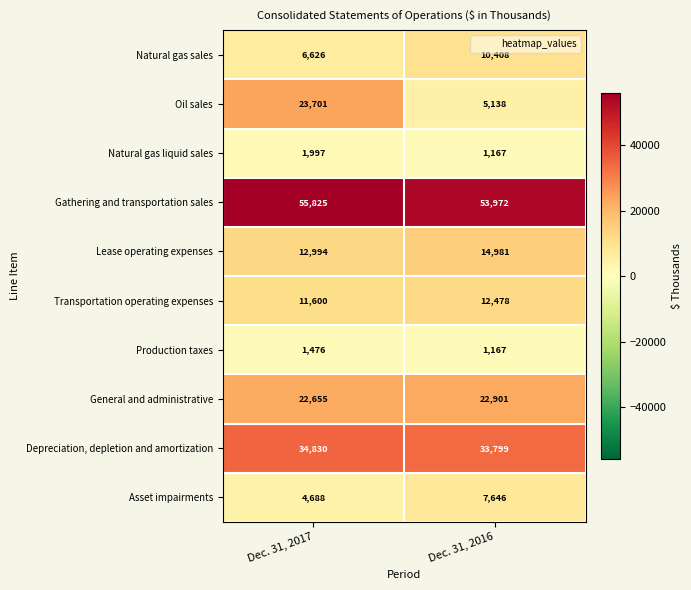

Which label corresponds to the largest value in the chart?

Dec. 31, 2017